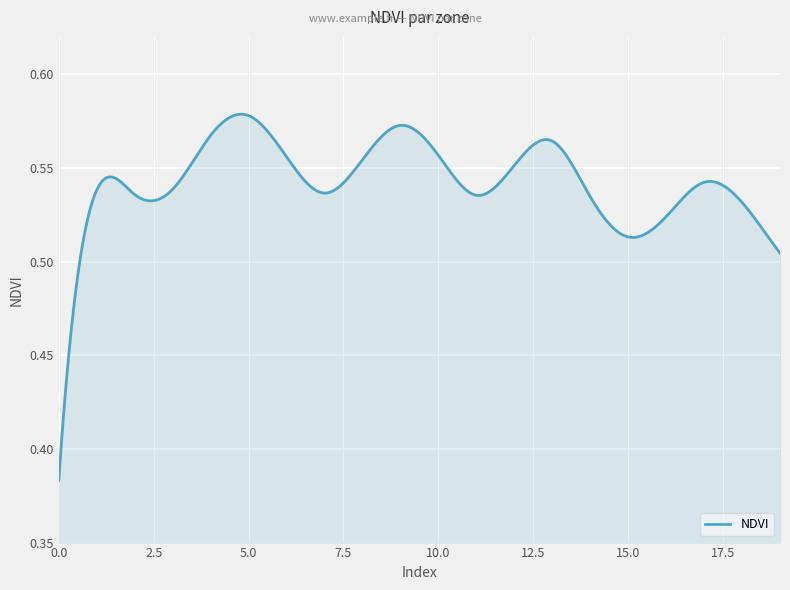

At which category does the chart reach its peak across all series?

5